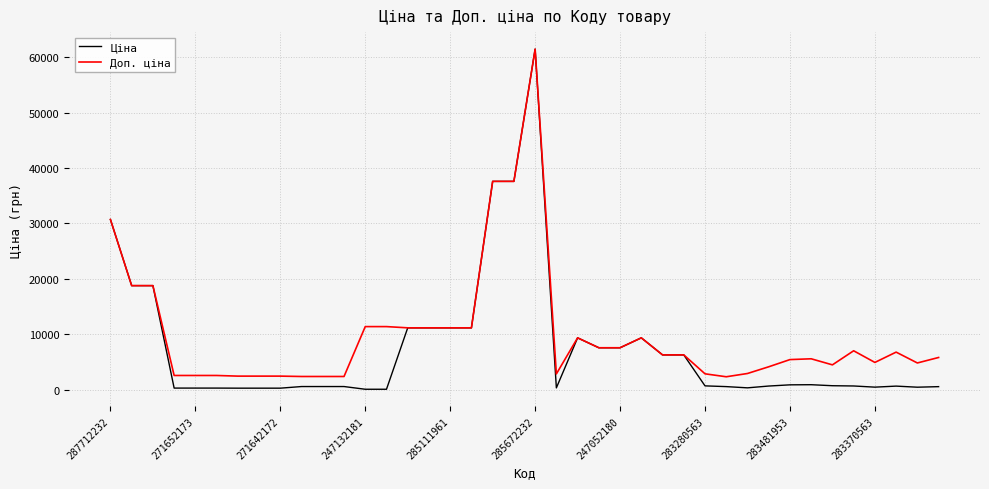

Which series has the widest spread of values?

Ціна